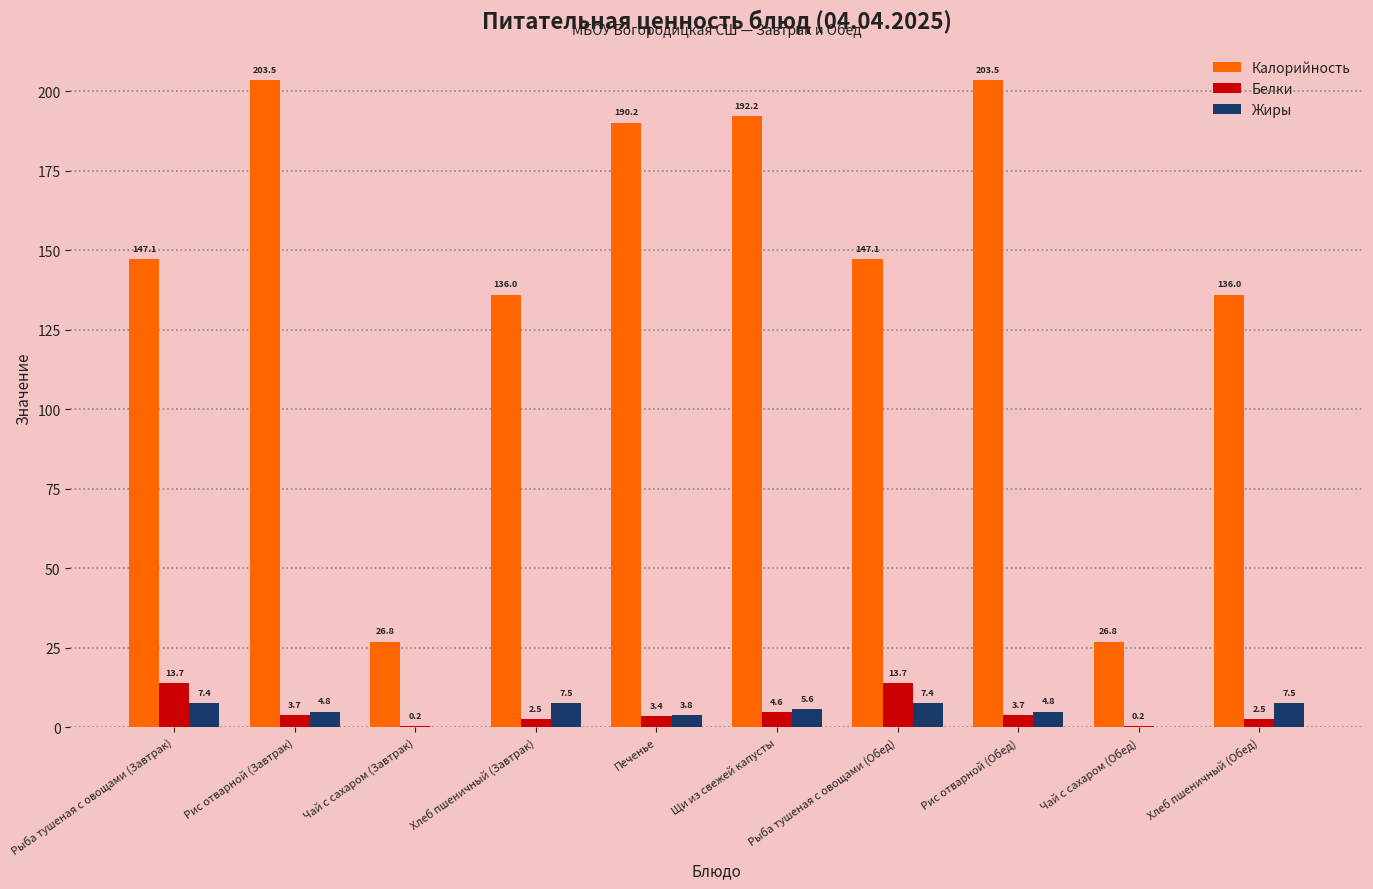

Which series has the largest total across all categories?

Калорийность